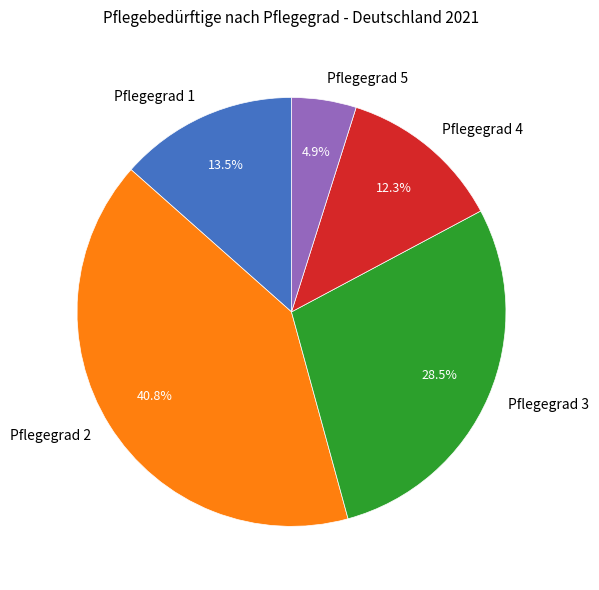

Count the number of slices in the pie.

5